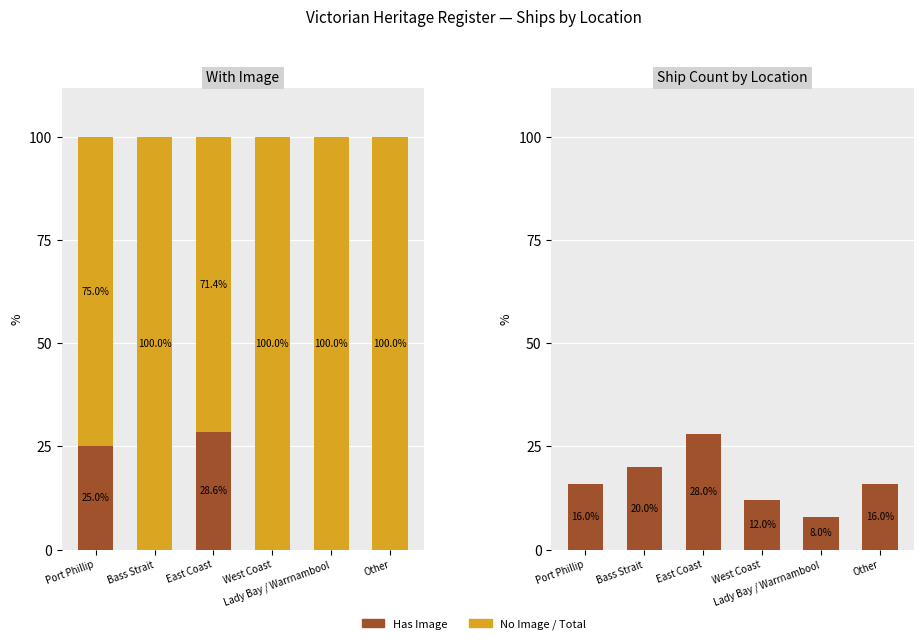

How many values in Has Image are above zero?

2